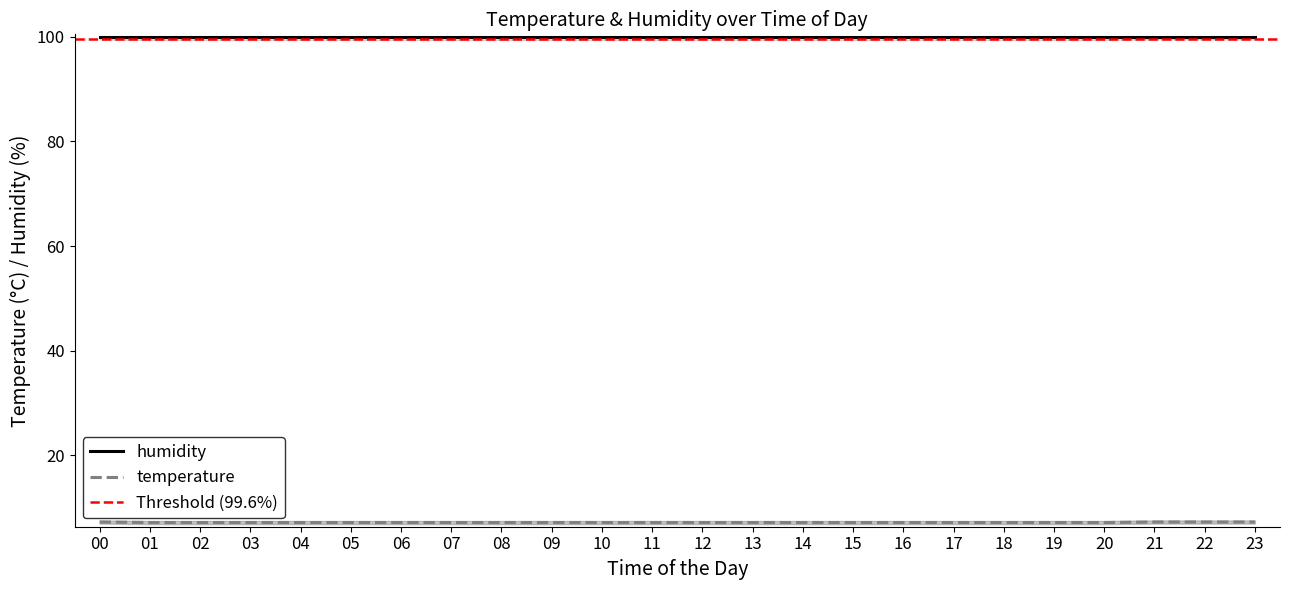

List the labels in order of value, largest first.

00, 21, 22, 23, 01, 02, 03, 04, 05, 06, 07, 08, 09, 10, 11, 12, 13, 14, 15, 16, 17, 18, 19, 20